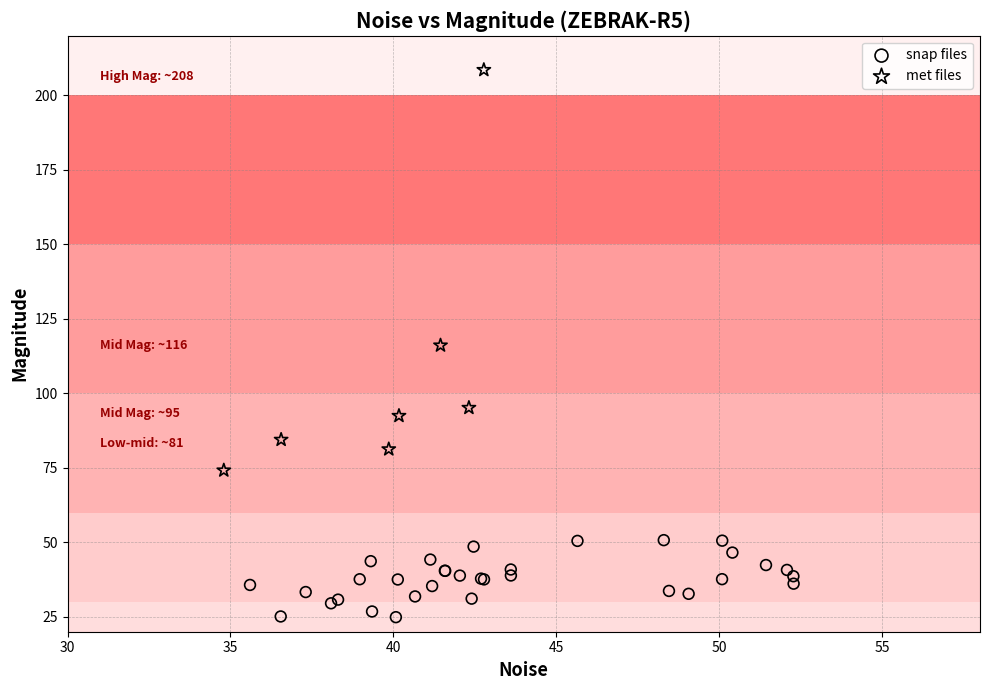

Which series reaches the minimum Y coordinate?

snap files